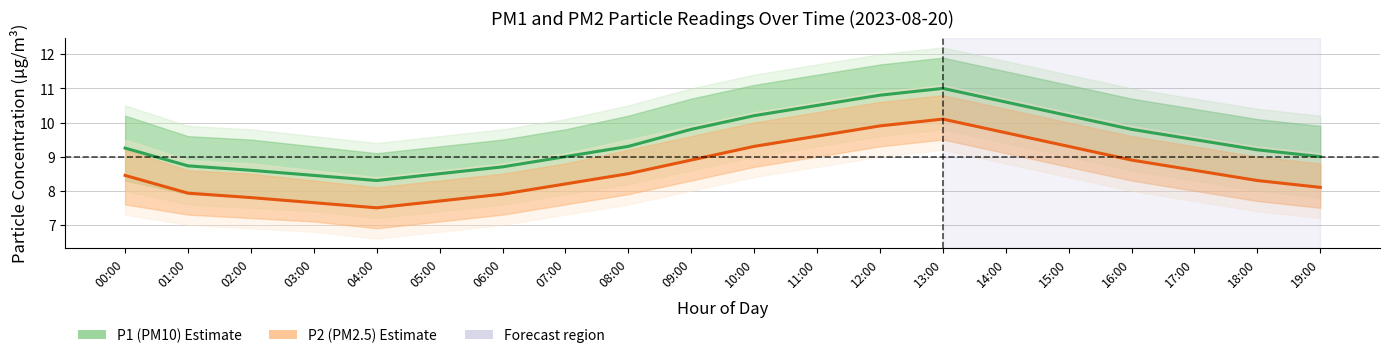

What is the label of the 2nd point from the left?

01:00